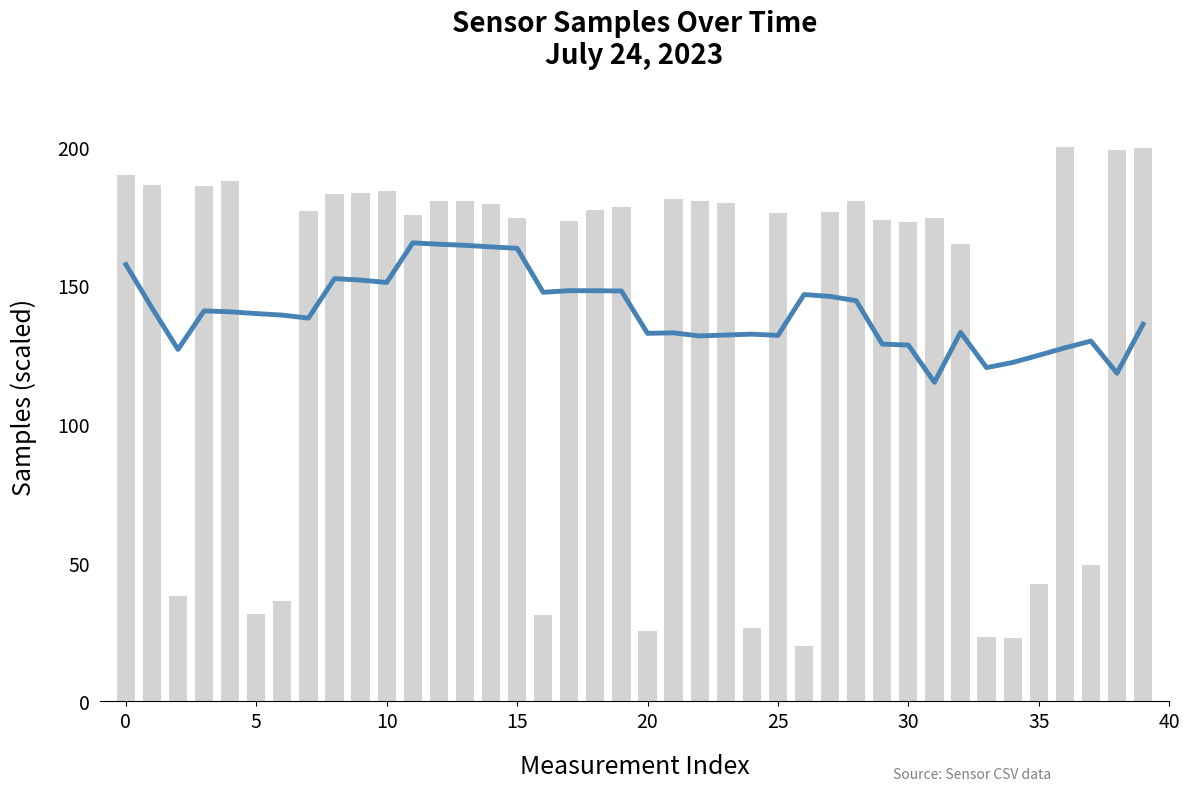

How many bars are there in total?

40